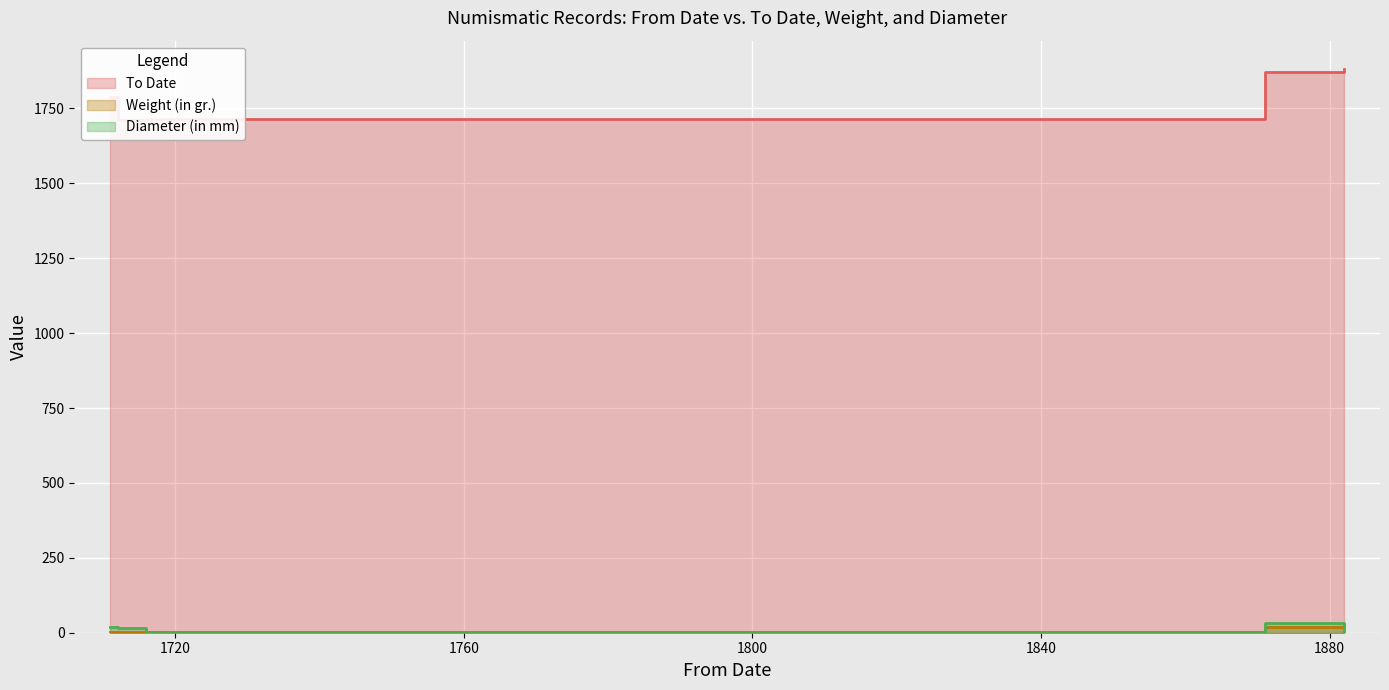

In Diameter (in mm), how many points are lower than both neighbors (excluding endpoints)?

1